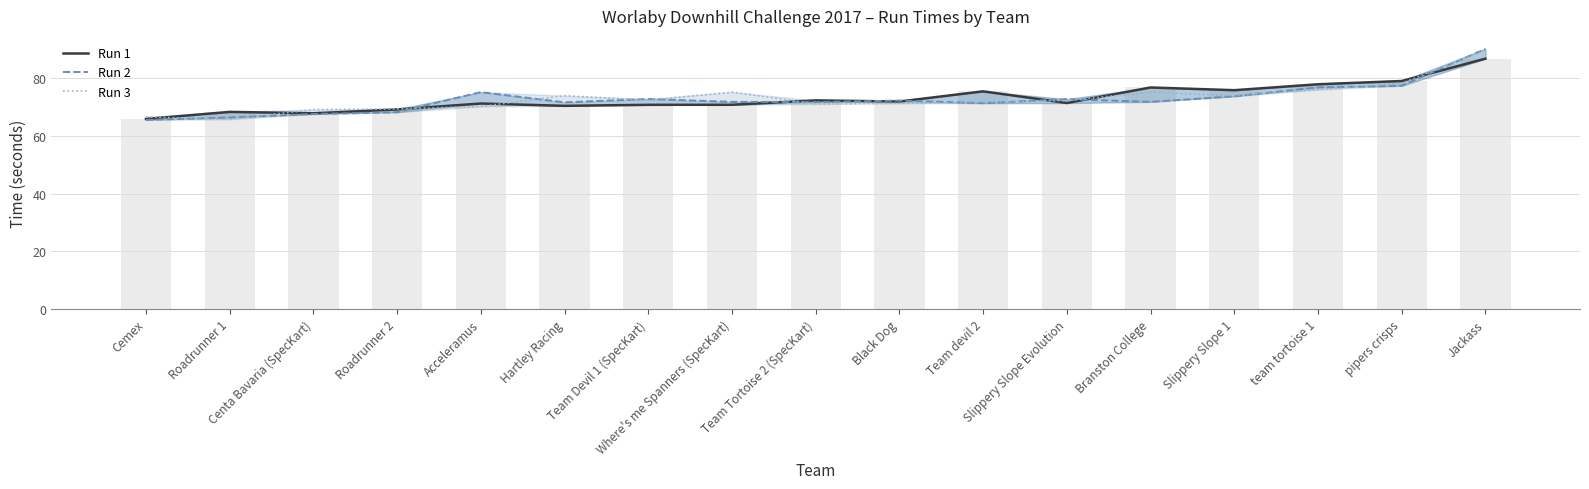

What is the greatest value displayed?

90.2